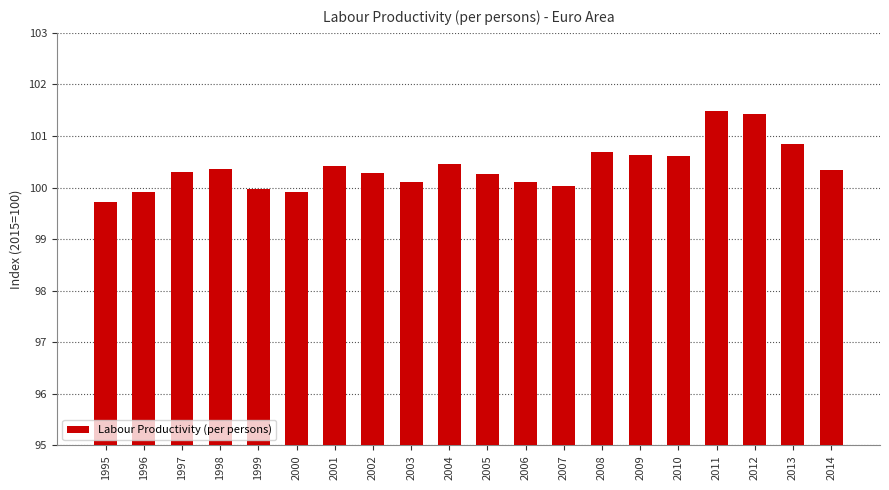

What is the smallest value displayed?

99.7